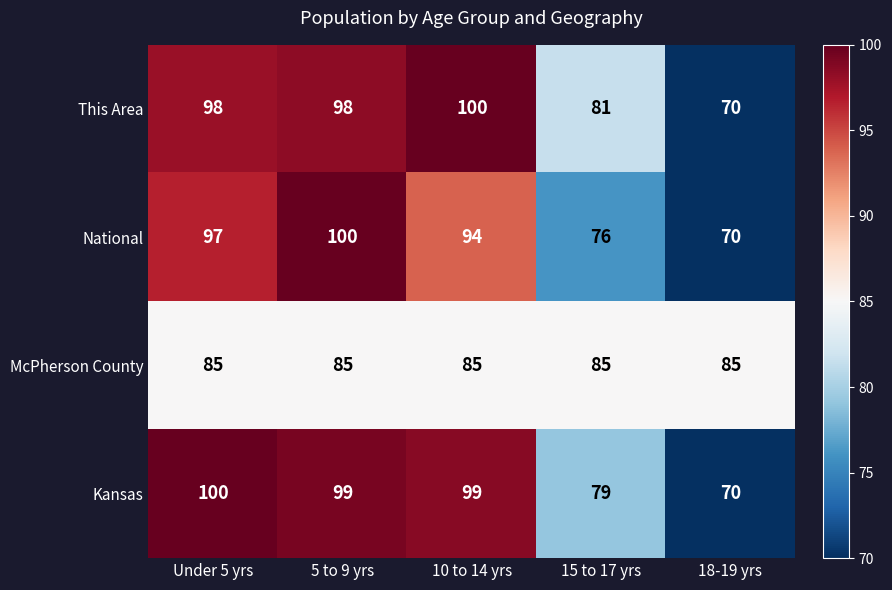

What is the difference between the This Area values at 15 to 17 yrs and 5 to 9 yrs?

17